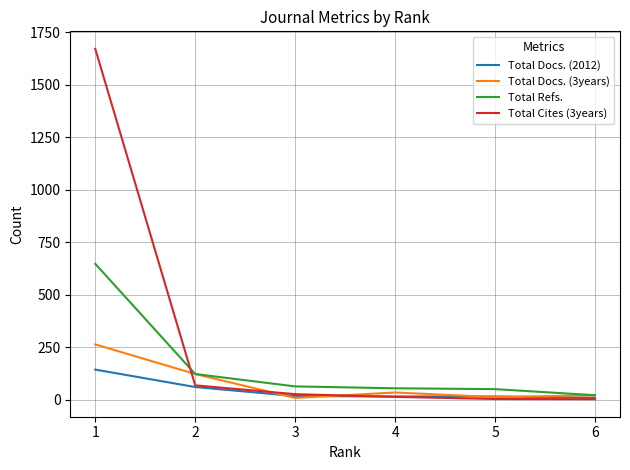

True or false: Total Cites (3years) and Total Refs. intersect in this chart.

True